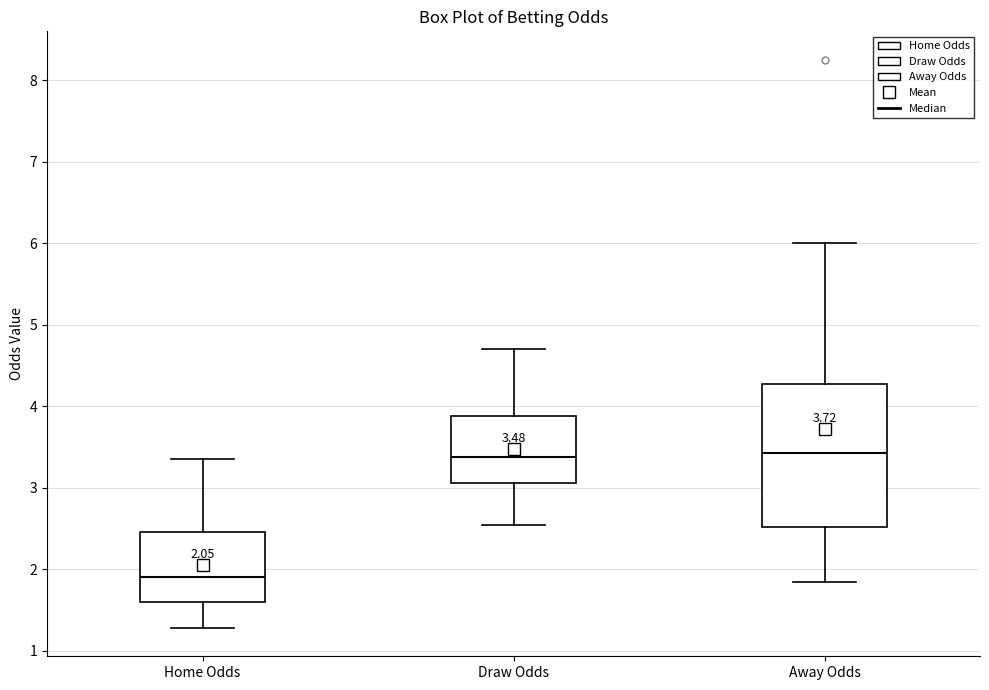

Which box has the lowest median line?

Home Odds